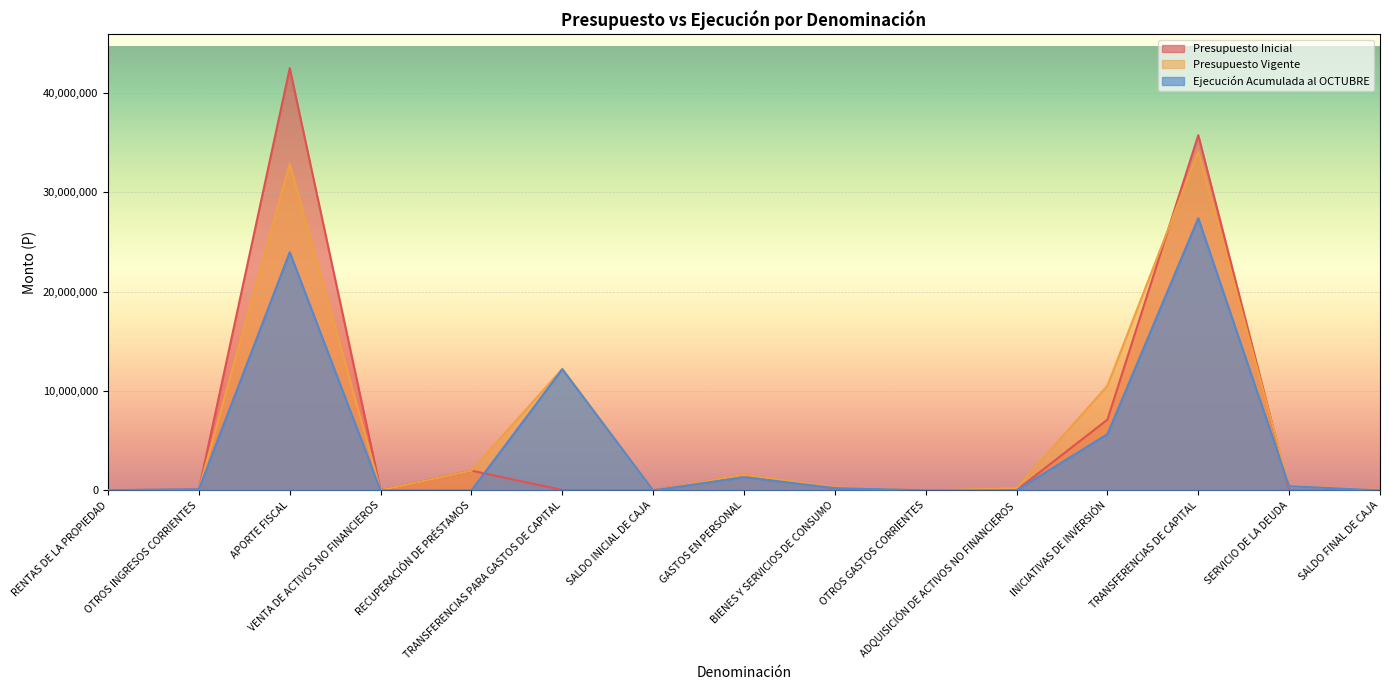

Rank the categories by Ejecución Acumulada al OCTUBRE value from lowest to highest.

VENTA DE ACTIVOS NO FINANCIEROS, RECUPERACIÓN DE PRÉSTAMOS, SALDO INICIAL DE CAJA, OTROS GASTOS CORRIENTES, SALDO FINAL DE CAJA, ADQUISICIÓN DE ACTIVOS NO FINANCIEROS, RENTAS DE LA PROPIEDAD, OTROS INGRESOS CORRIENTES, BIENES Y SERVICIOS DE CONSUMO, SERVICIO DE LA DEUDA, GASTOS EN PERSONAL, INICIATIVAS DE INVERSIÓN, TRANSFERENCIAS PARA GASTOS DE CAPITAL, APORTE FISCAL, TRANSFERENCIAS DE CAPITAL